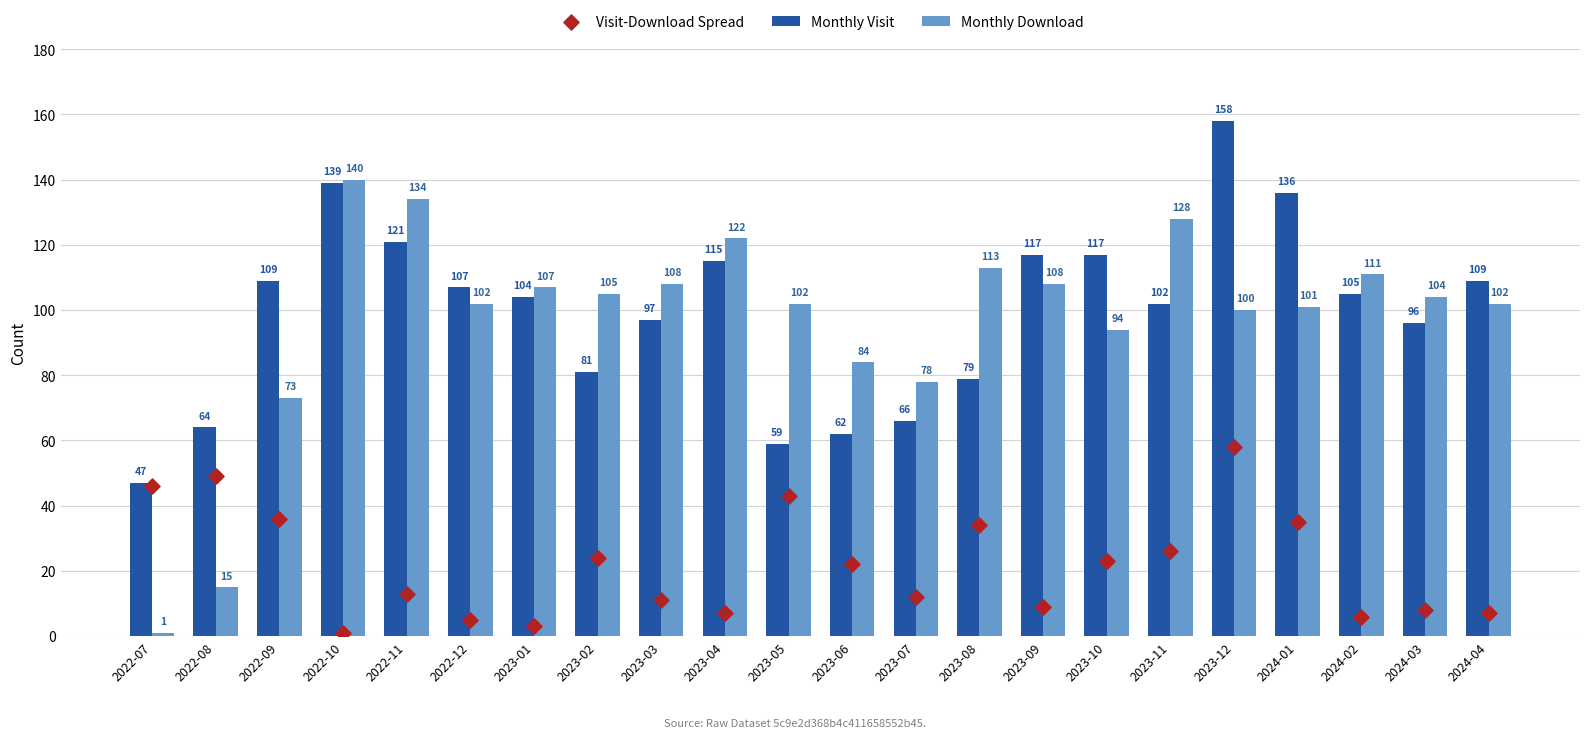

At how many categories does at least one series exceed 46?

22